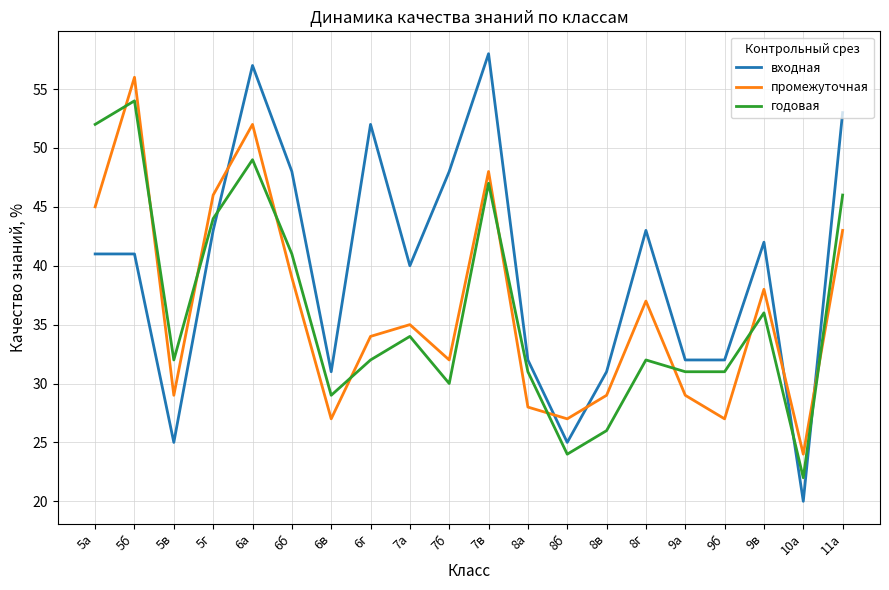

List the series in order of their peak value, highest first.

входная, промежуточная, годовая